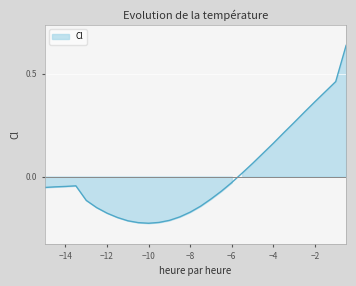

List the labels in order of value, smallest first.

-10, -10.5, -9.5, -11, -9, -11.5, -8.5, -12, -8, -12.5, -7.5, -13, -7, -6.5, -15, -14.5, -14, -13.5, -6, -5.5, -5, -4.5, -4, -3.5, -3, -2.5, -2, -1.5, -1, -0.5